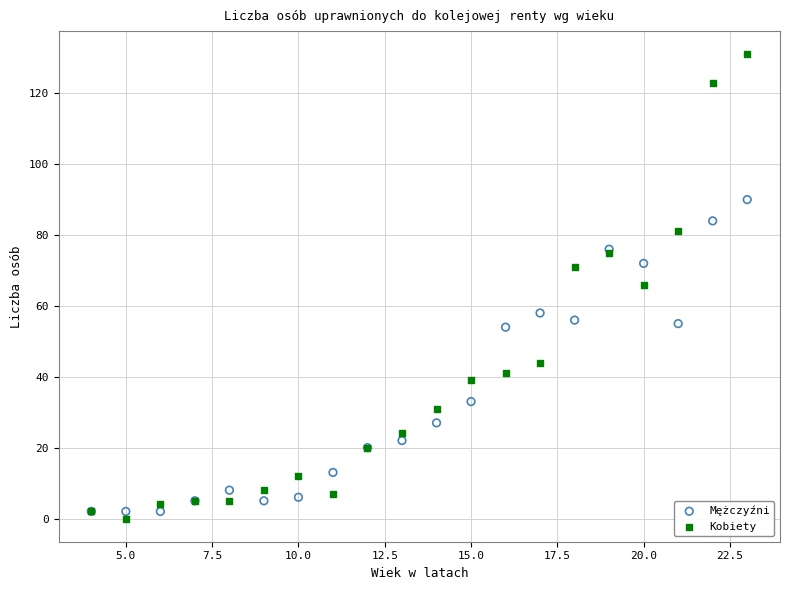

In the Mężczyźni series, what Y value is closest to 46?

54